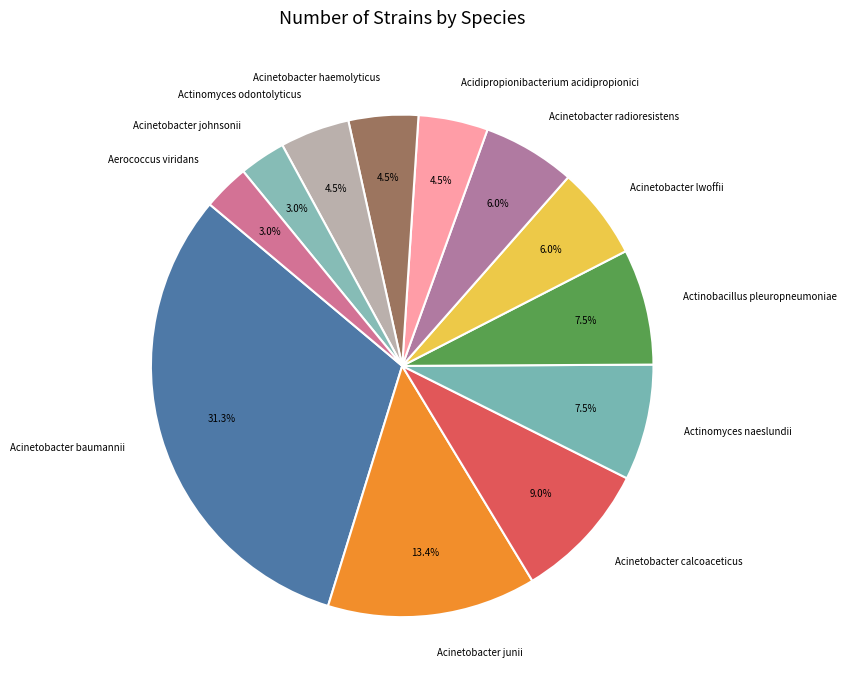

Which category has the biggest portion of the pie?

Acinetobacter baumannii